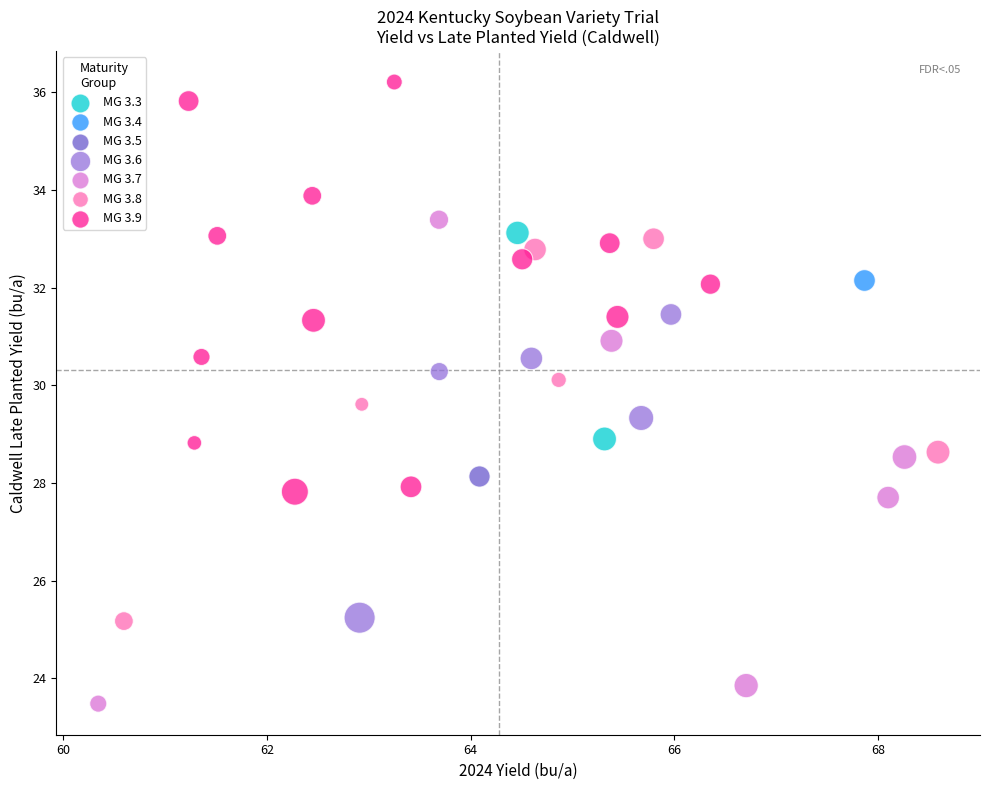

Which series contains the highest Y value?

MG 3.9